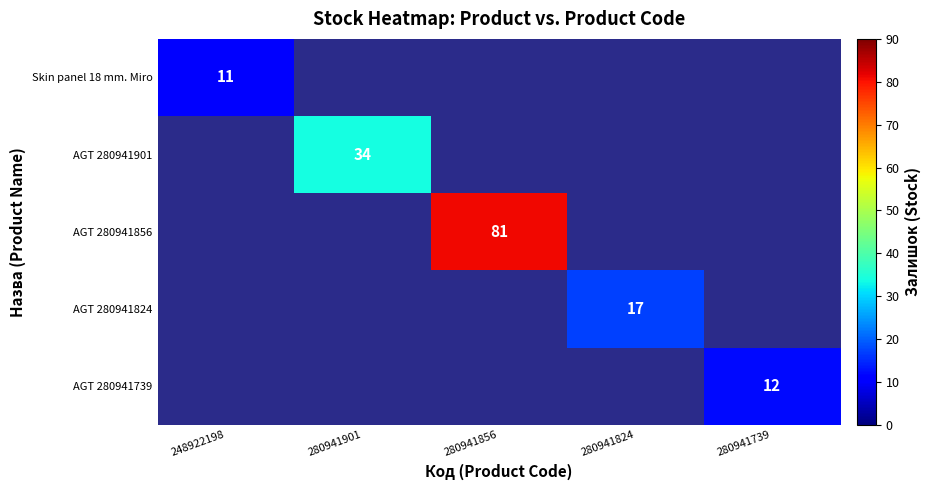

Is it true that AGT 280941739 equals 3 at 280941739?

False